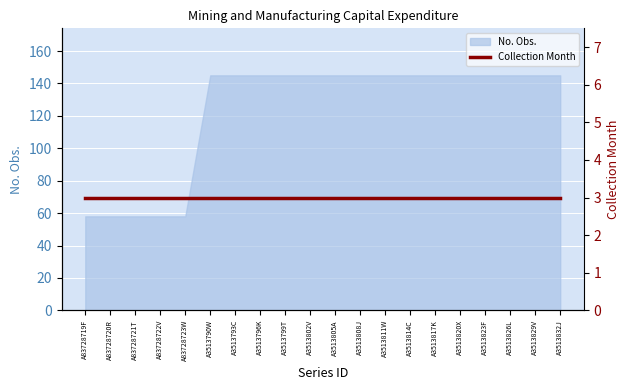

Is it true that the value at A83728721T is 92?

False